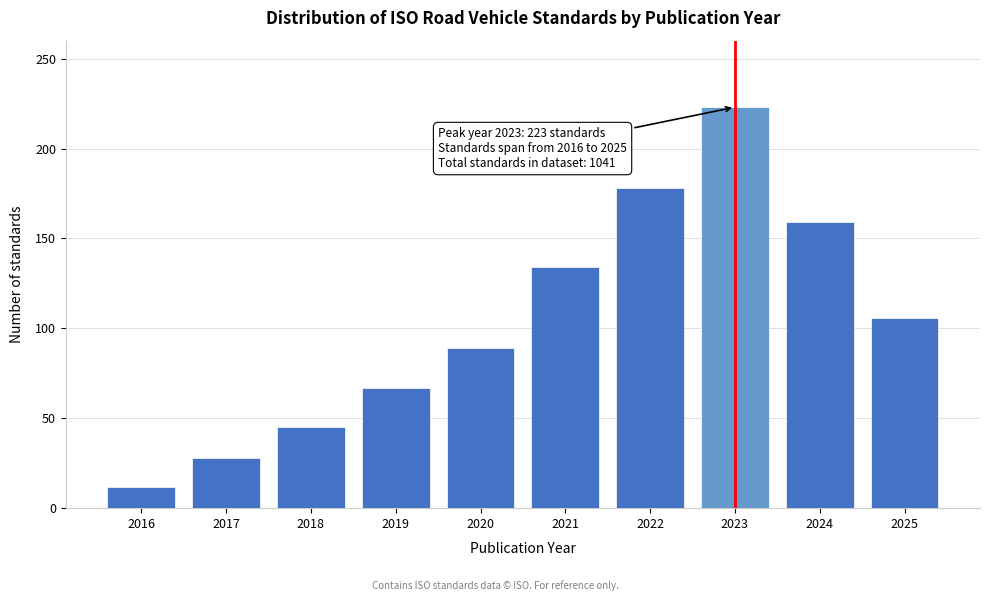

Reading left to right, extract all data points from this chart.

2016=12	2017=28	2018=45	2019=67	2020=89	2021=134	2022=178	2023=223	2024=159	2025=106